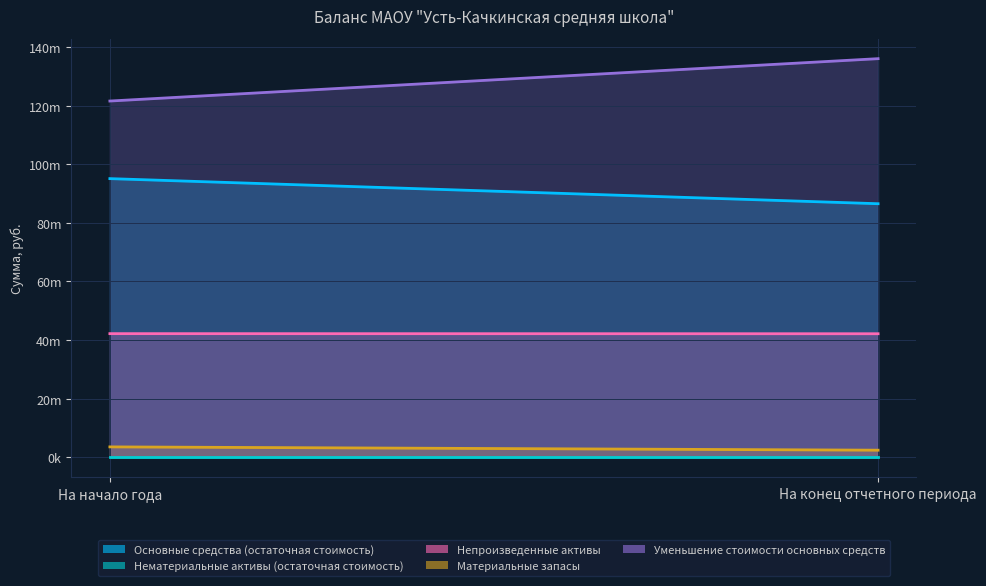

What is the total value across all series at На конец отчетного периода?

267159820.0